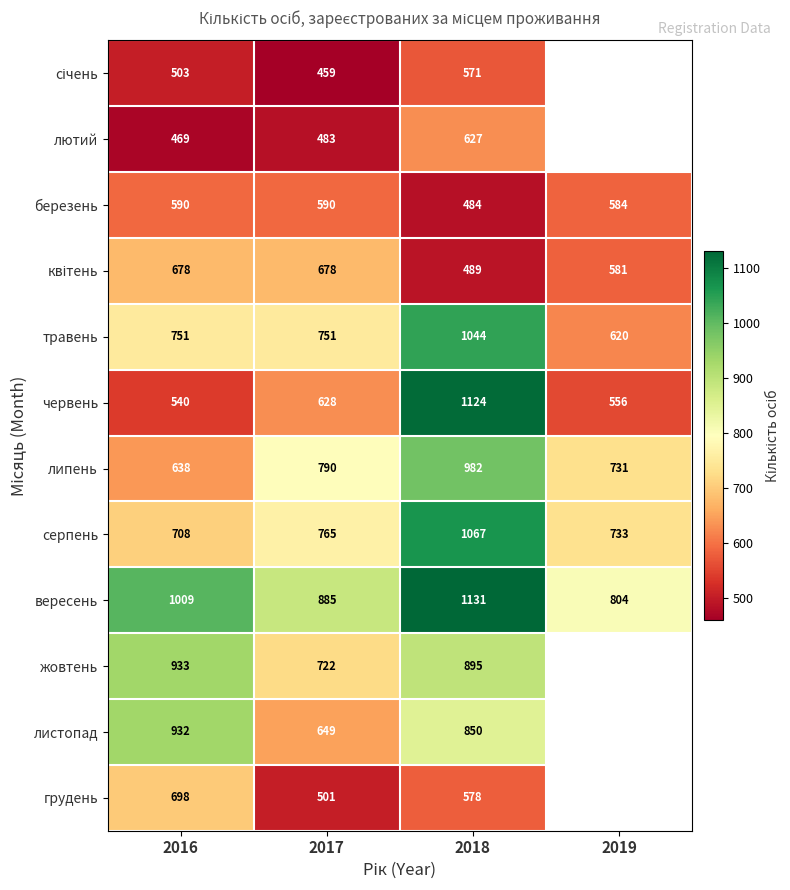

Count the вересень values in the range 885 to 1131.

3